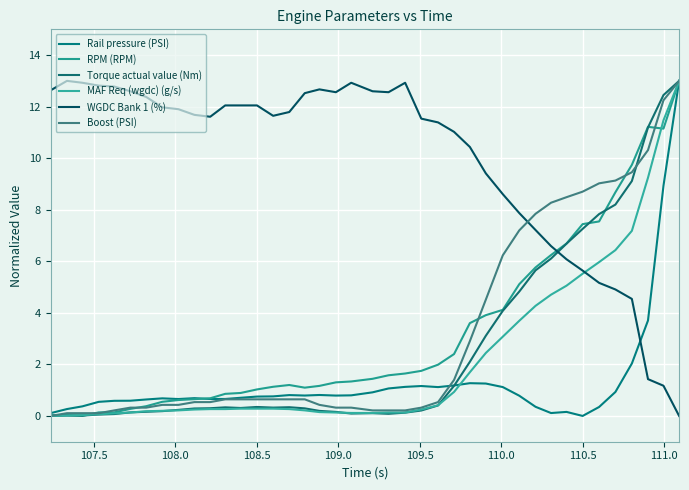

How many lines are shown in the chart?

6